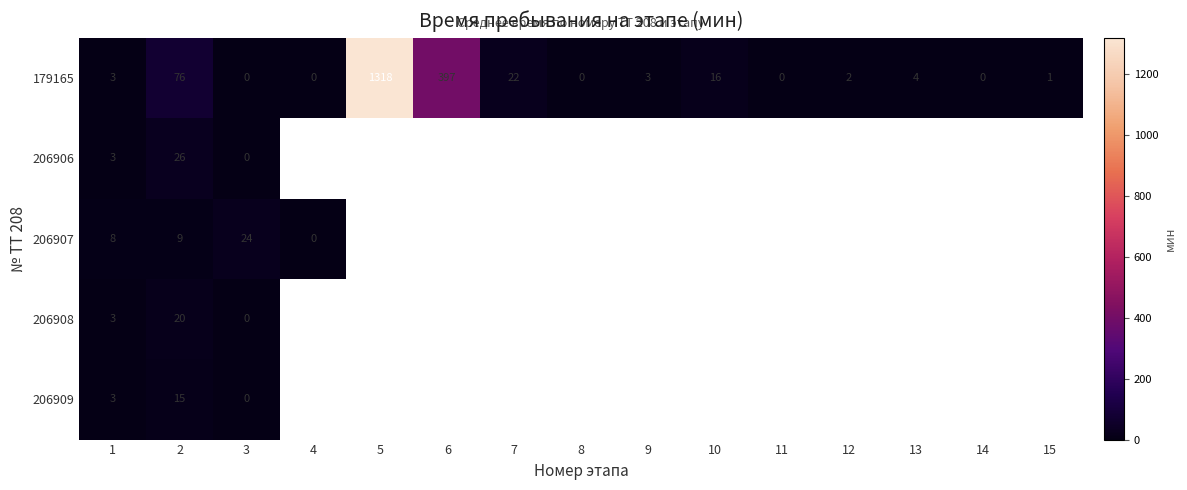

How many distinct data groups are displayed?

5